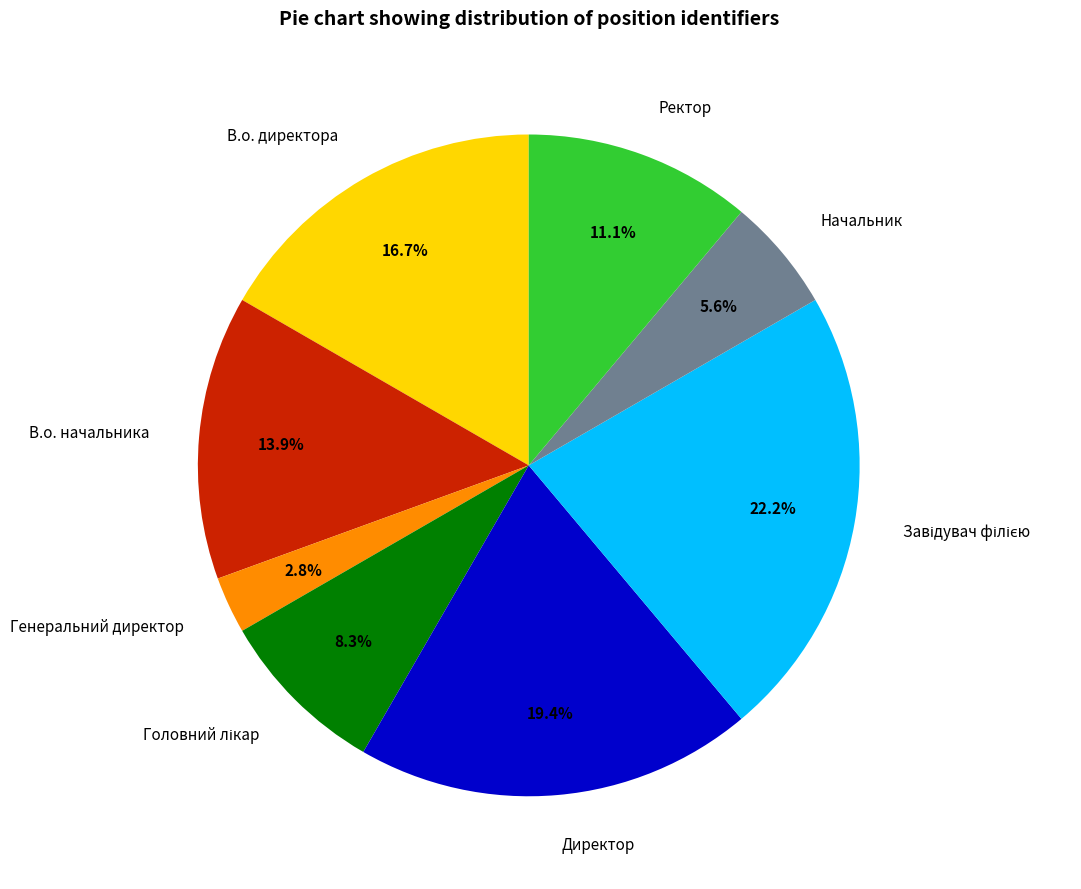

What percentage is the Директор slice, to the nearest percent?

19%